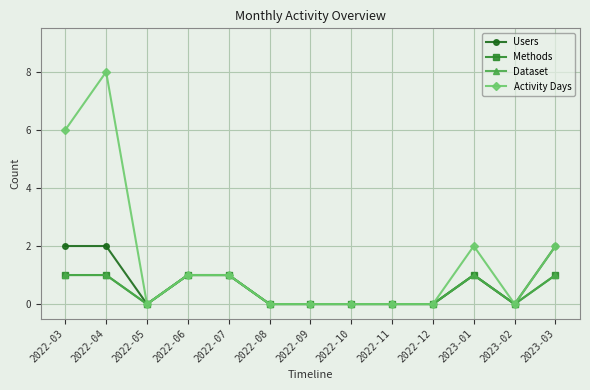

Does the chart have visible grid lines?

Yes